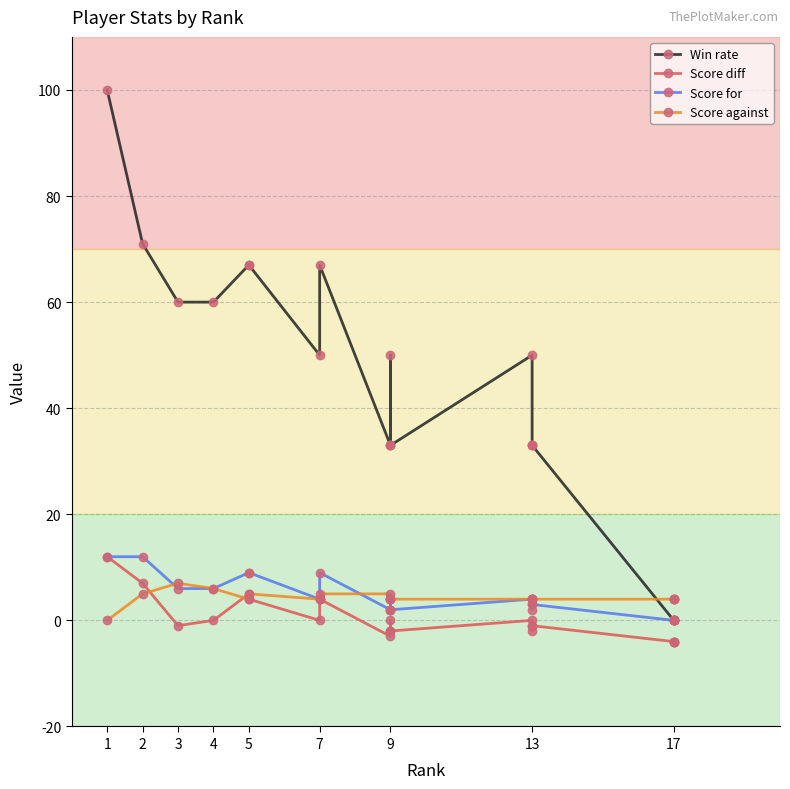

How many distinct data groups are displayed?

4